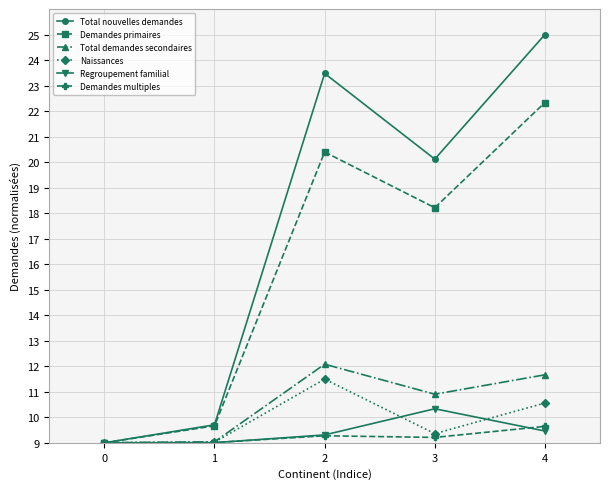

Does the chart have visible grid lines?

Yes